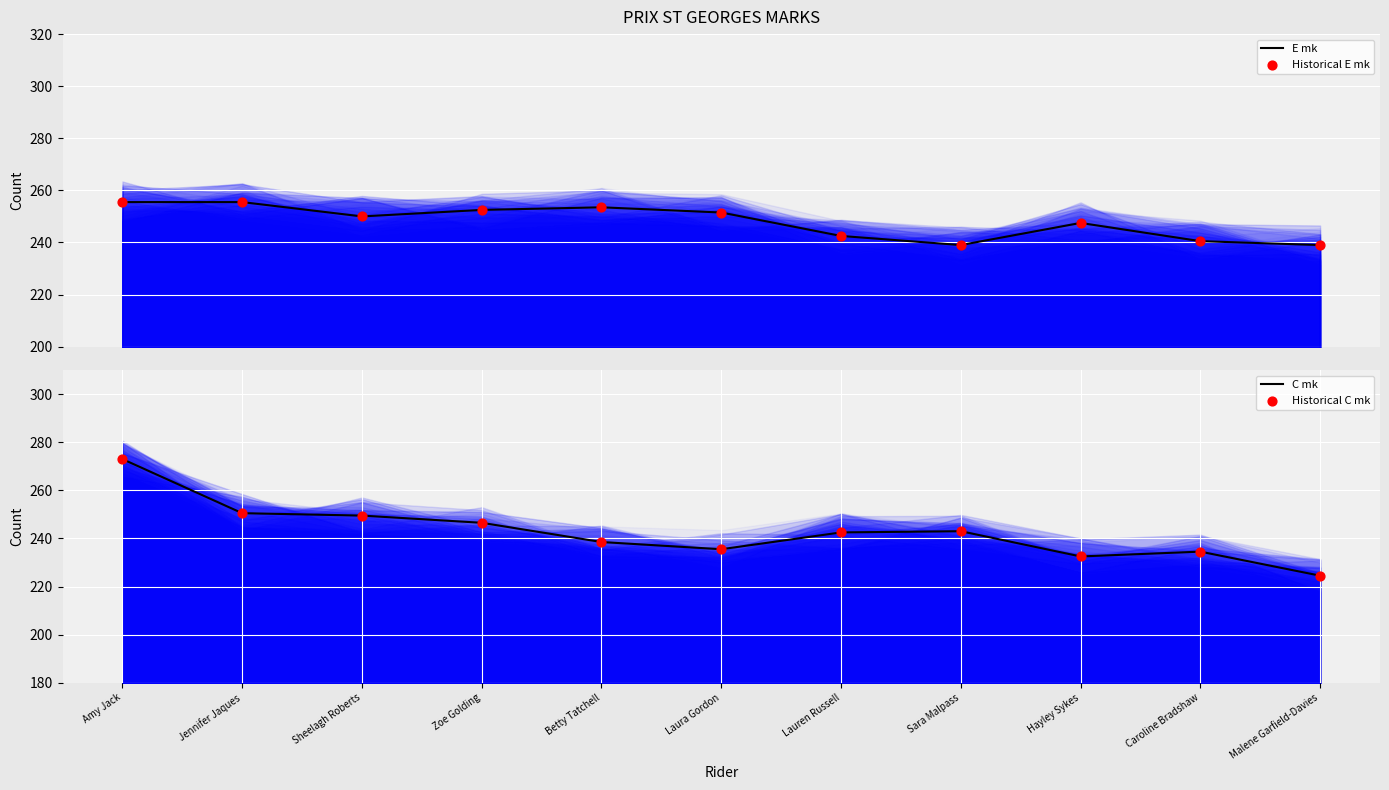

Is the value of Historical E mk at Jennifer Jaques greater than the value of Historical C mk at Sheelagh Roberts?

Yes